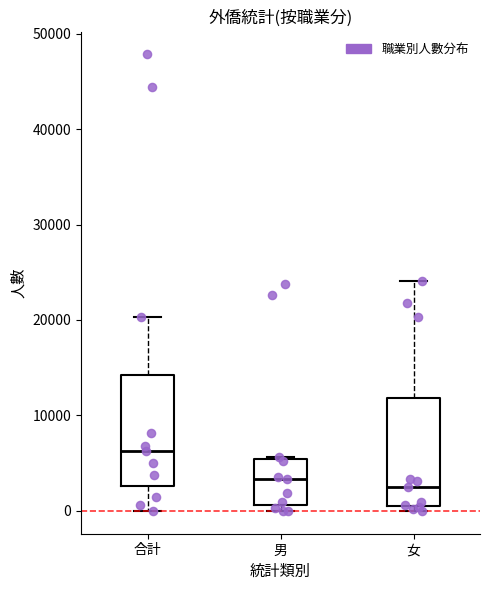

Where does the median line of the box for 男 sit on the y-axis? The values are not printed on the chart, so give them approximately, as read against the axis.

3000